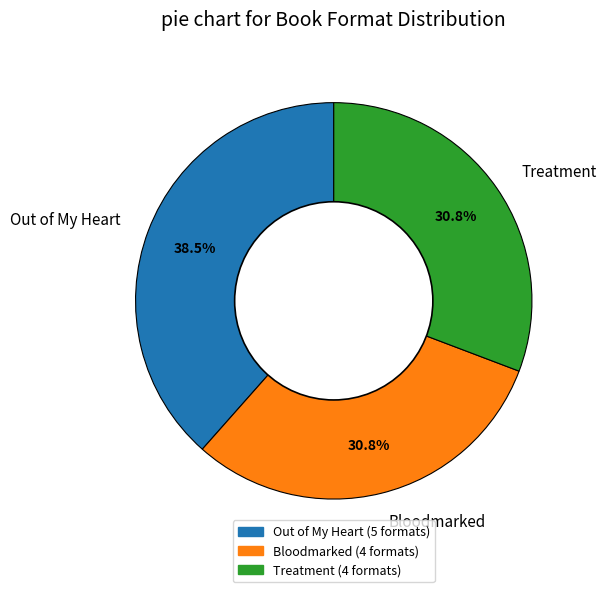

What percentage do Bloodmarked and Out of My Heart together represent?

69.2%